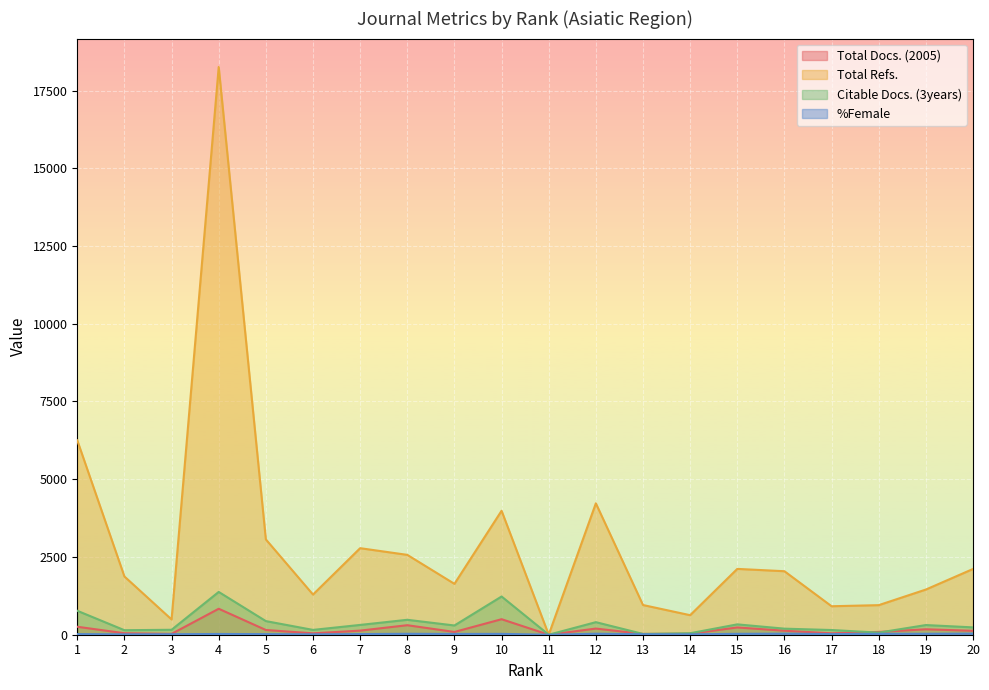

Is it true that Citable Docs. (3years) equals 25.0 at 13?

True